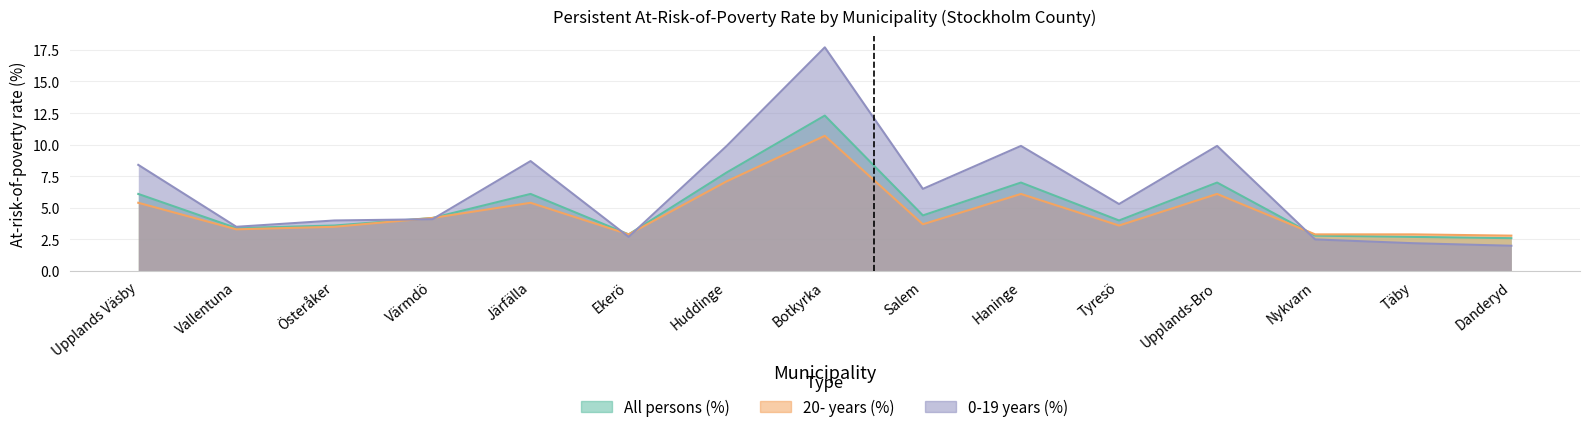

What is the maximum value shown in the chart?

17.7